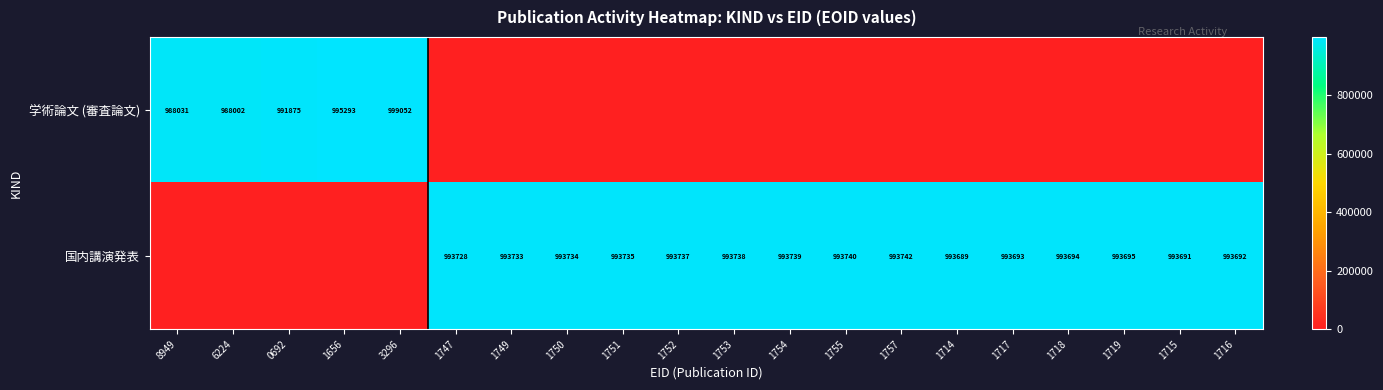

Is it true that 国内講演発表 equals 993728 at 1747?

True